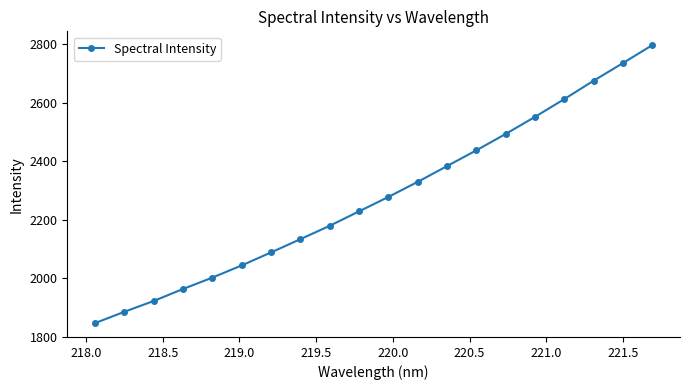

How many lines are shown in the chart?

1